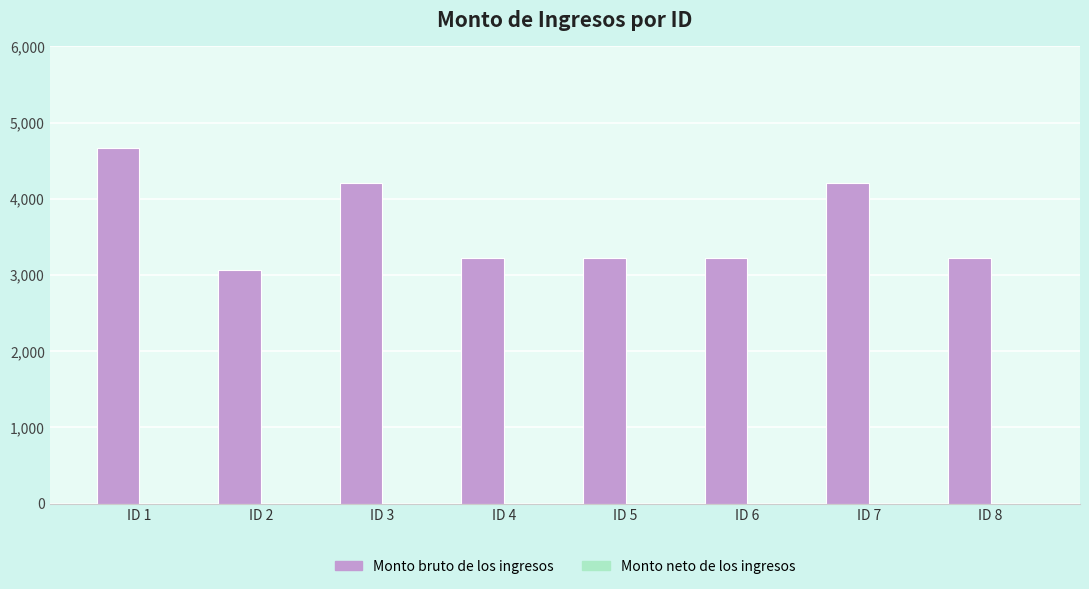

What is the approximate value at ID 2?

3063.0